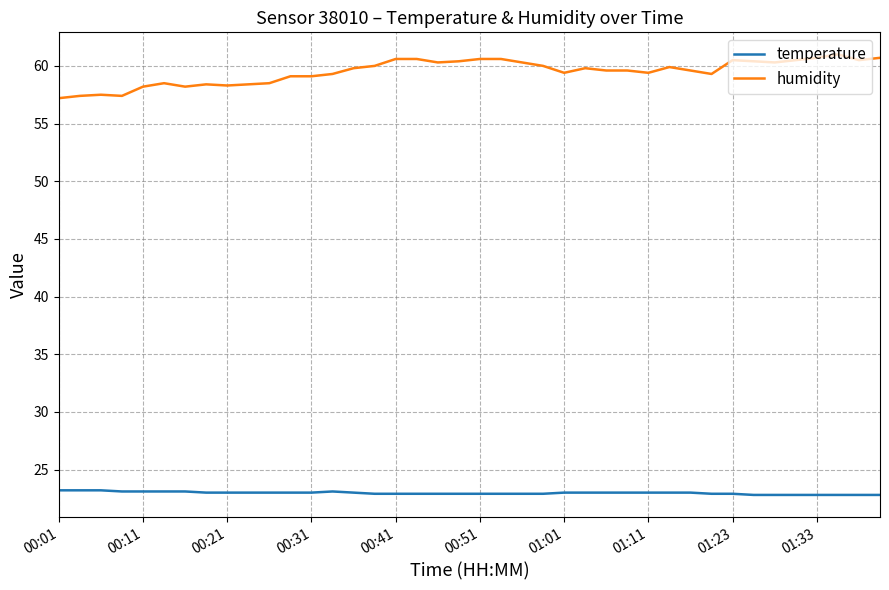

Which series has the widest spread of values?

humidity